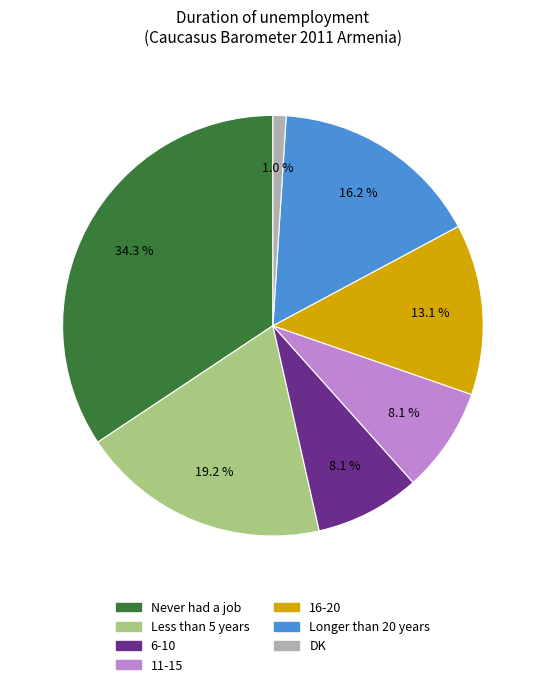

What percentage is the DK slice, to the nearest percent?

1%